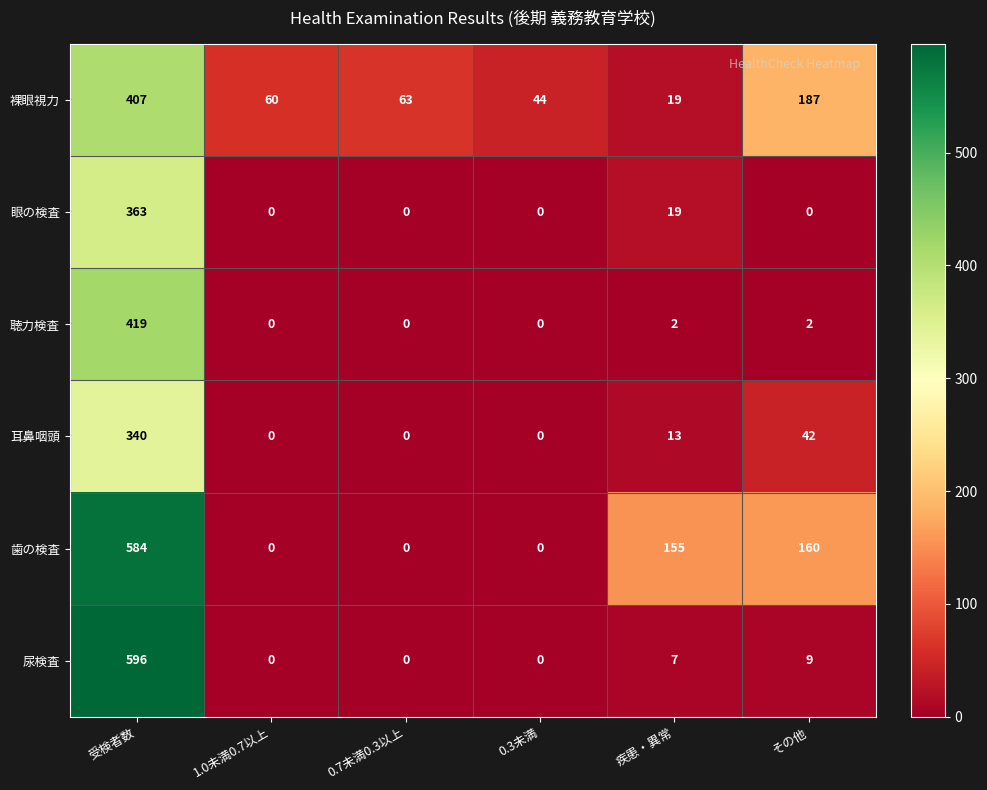

Between 受検者数 and 0.3未満, which series saw the biggest shift?

尿検査